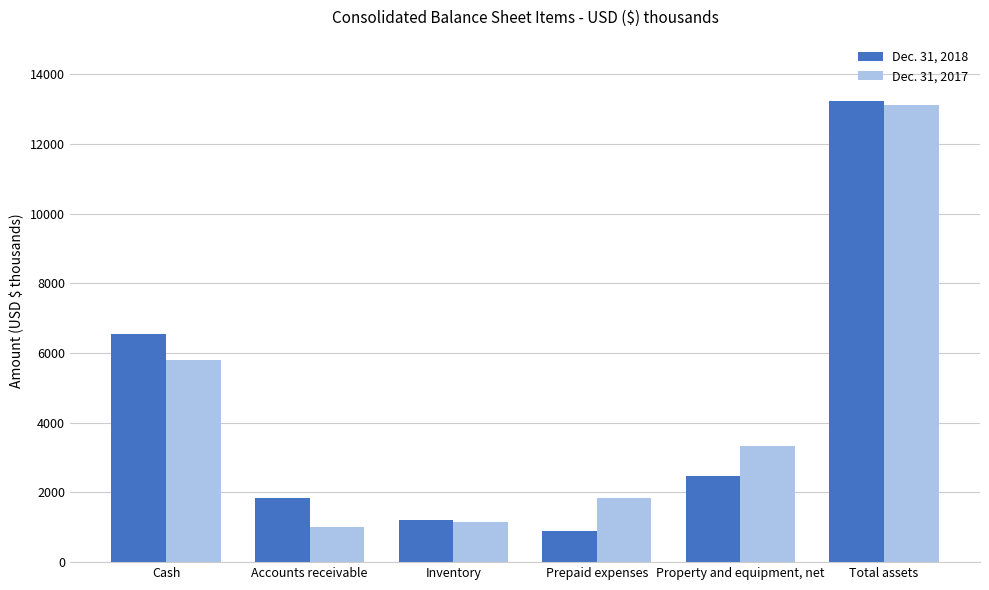

Reading right to left, transcribe all the data shown in this chart.

Dec. 31, 2018: 13242	2484	890	1219	1830	6555
Dec. 31, 2017: 13127	3327	1836	1154	1010	5796